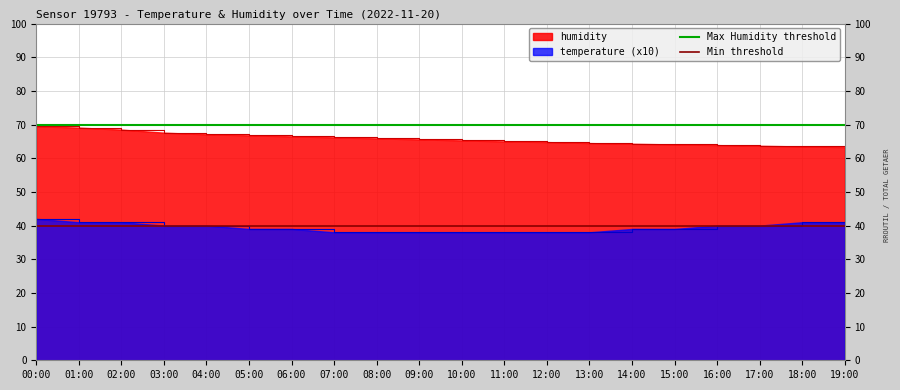

What is the label of the 2nd point from the left?

01:00